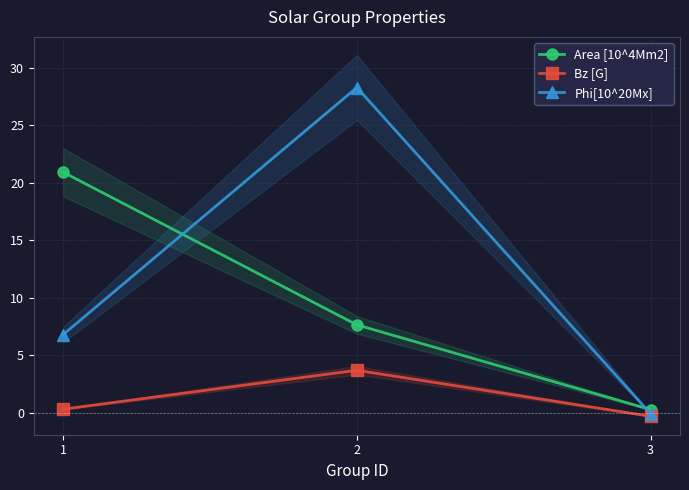

Which series changed the most between 1 and 2?

Phi[10^20Mx]